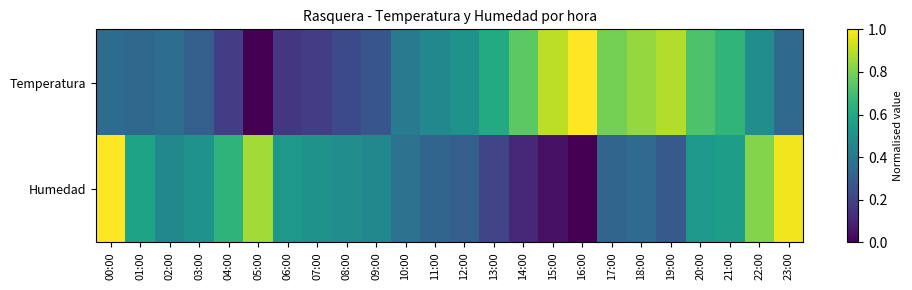

Which series changed the most between 16:00 and 18:00?

Humedad